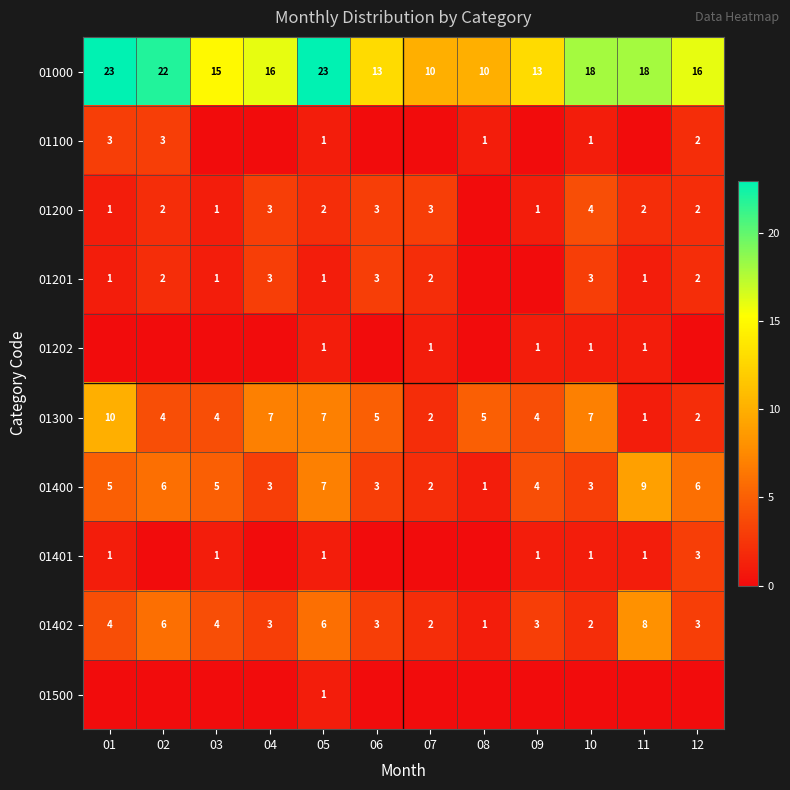

Is it true that 01000 equals 18 at 11?

True